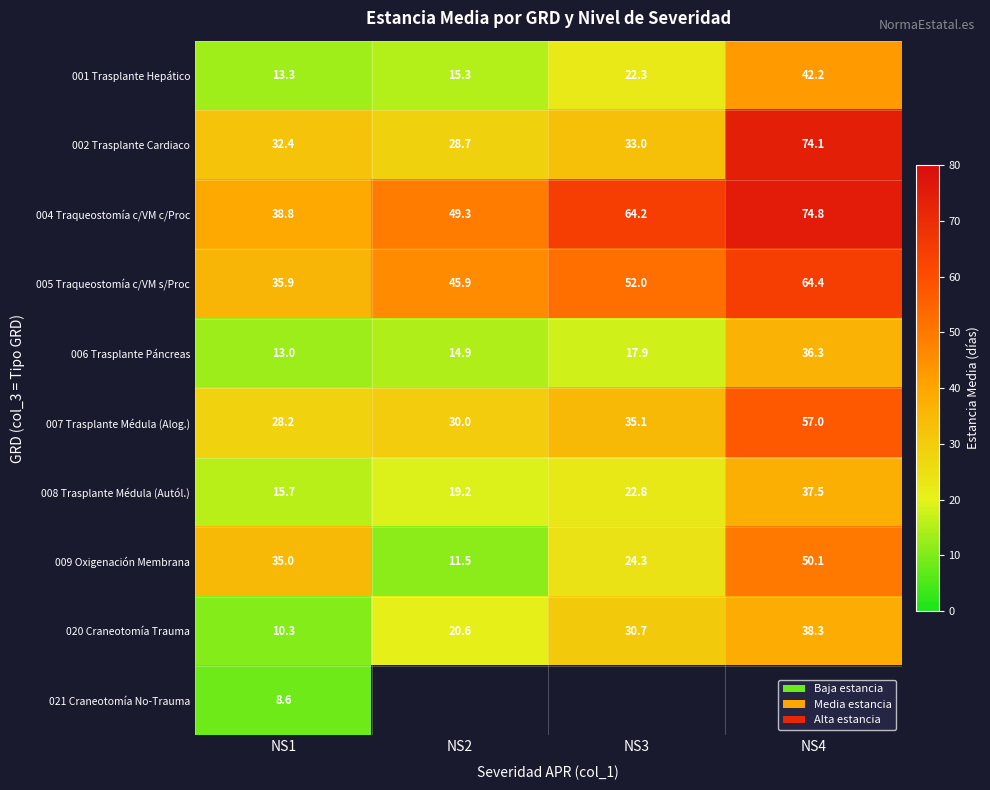

List the series in order of their peak value, lowest first.

021 Craneotomía No-Trauma, 006 Trasplante Páncreas, 008 Trasplante Médula (Autól.), 020 Craneotomía Trauma, 001 Trasplante Hepático, 009 Oxigenación Membrana, 007 Trasplante Médula (Alog.), 005 Traqueostomía c/VM s/Proc, 002 Trasplante Cardiaco, 004 Traqueostomía c/VM c/Proc